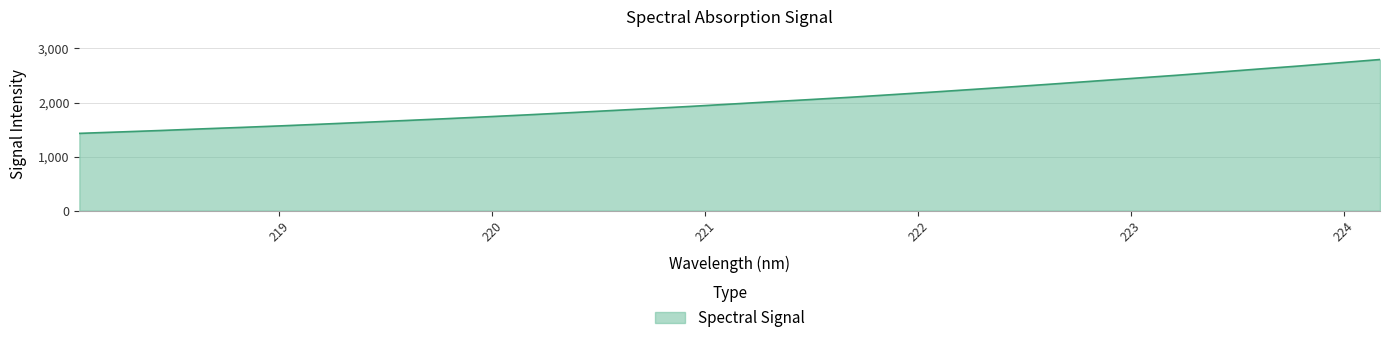

What is the difference between the maximum and minimum values?

1365.9